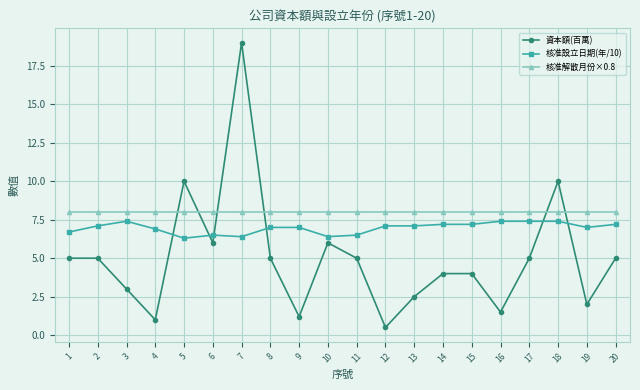

Rank the series at 7 from lowest to highest value.

核准設立日期(年/10), 核准解散月份×0.8, 資本額(百萬)